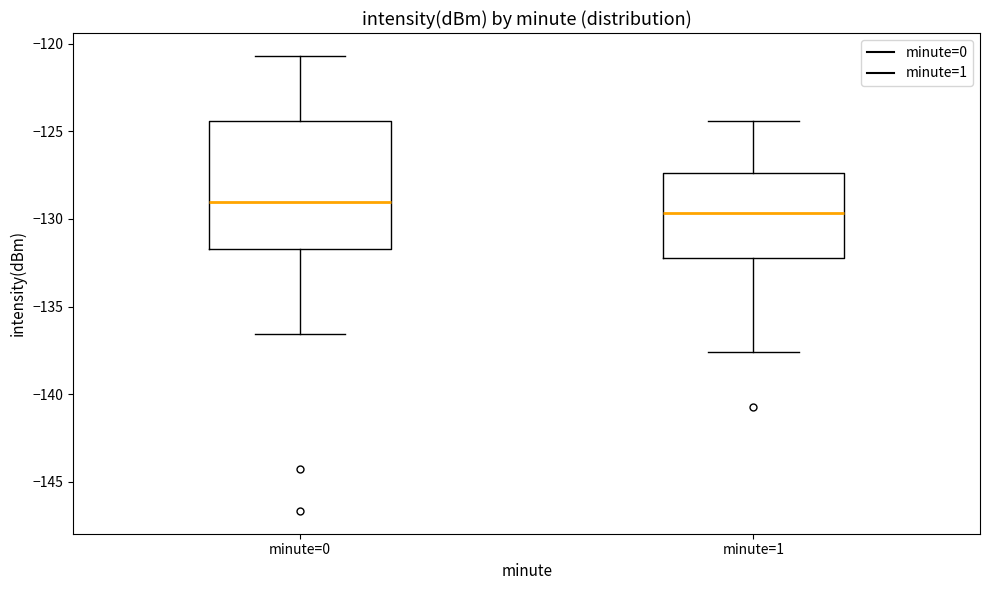

Reading left to right, transcribe this box plot: for each box, give where its median line is, the range the box spans, and where its two whiskers end, as read against the y-axis. The values are not printed on the chart, so give them approximately, as read against the axis.

minute=0: median -129.0, box -131.5 to -124.5, whiskers -136.5 to -120.5
minute=1: median -129.5, box -132.0 to -127.5, whiskers -137.5 to -124.5